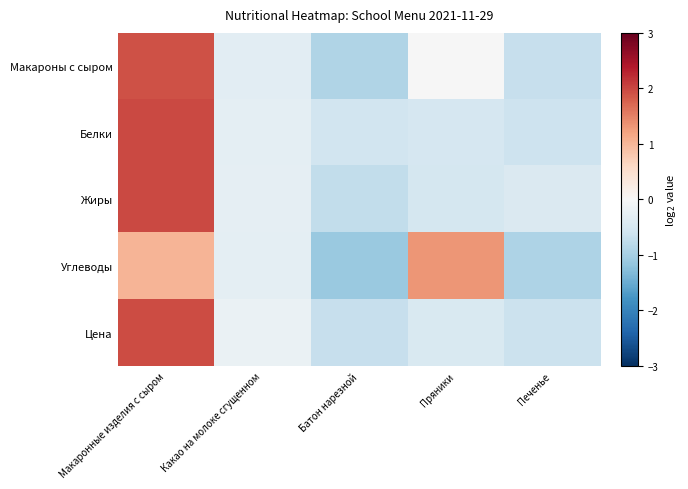

What is the maximum value shown in the chart?

2.0